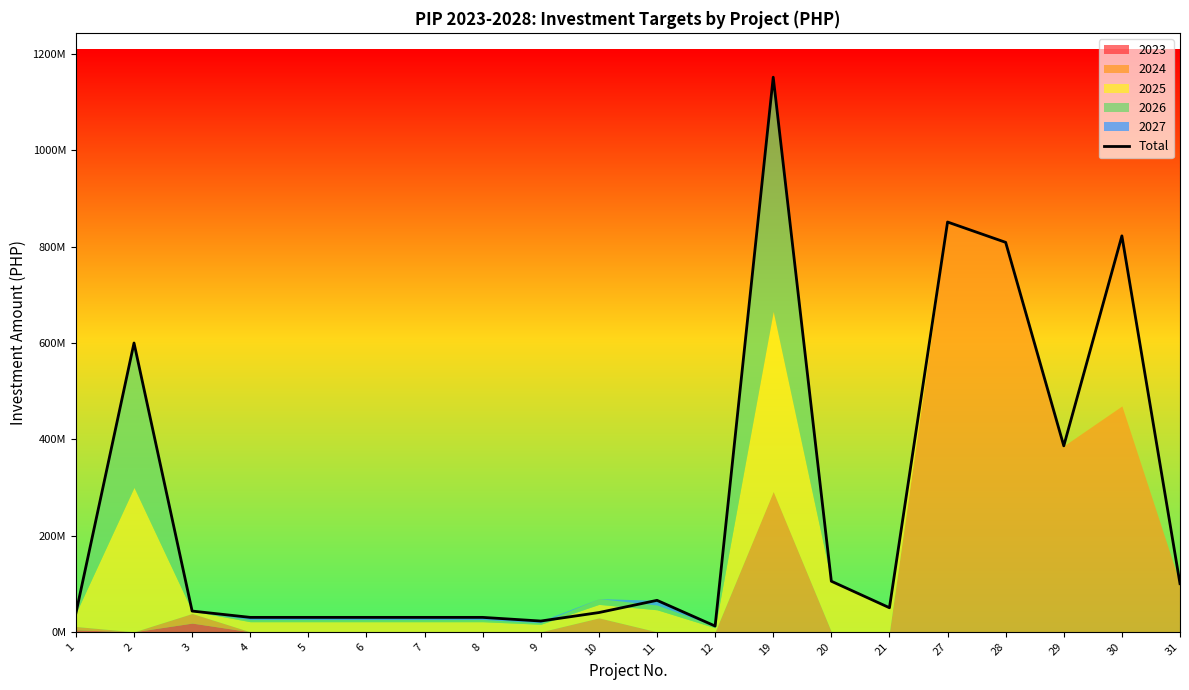

How many data points are less than 50000000?

10